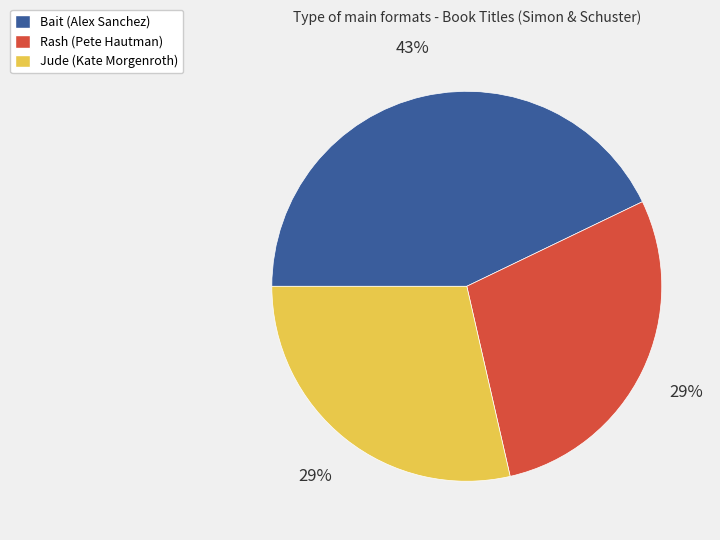

Approximately how many times larger is the value at Rash (Pete Hautman) compared to Jude (Kate Morgenroth)?

1.0